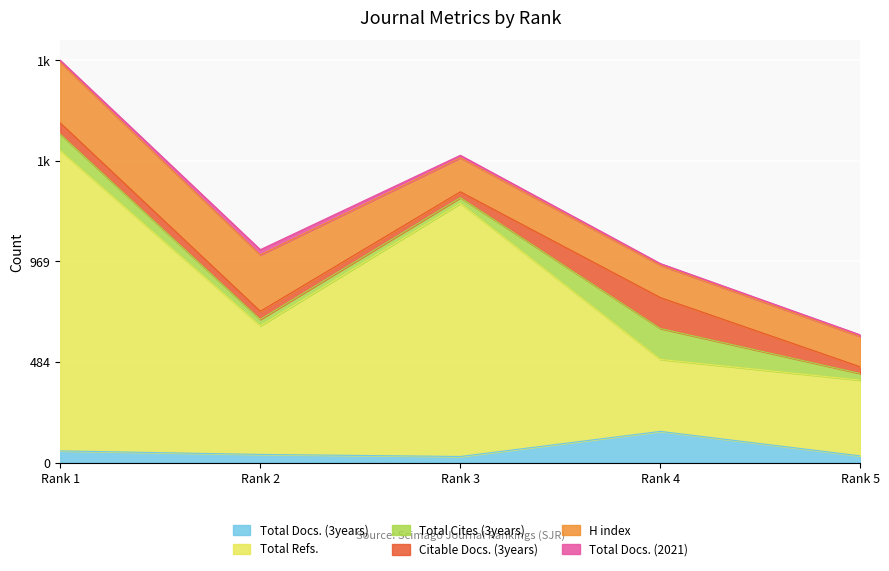

At how many categories does at least one series exceed 129?

5